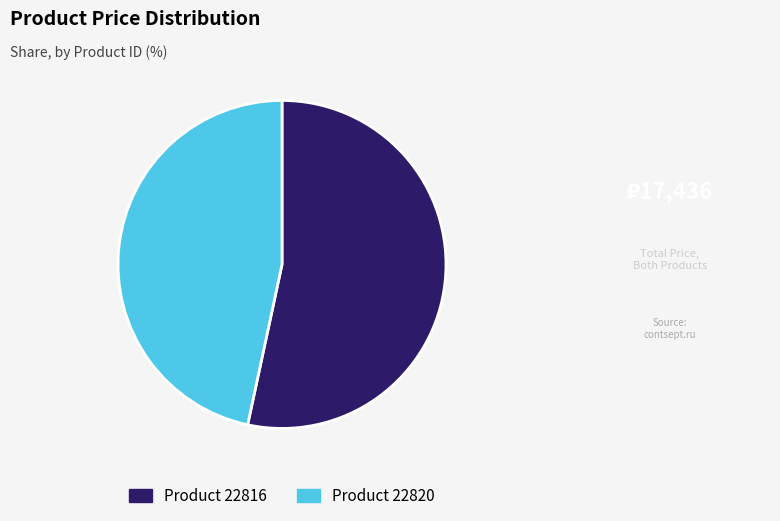

Is there a majority slice in this chart?

Yes